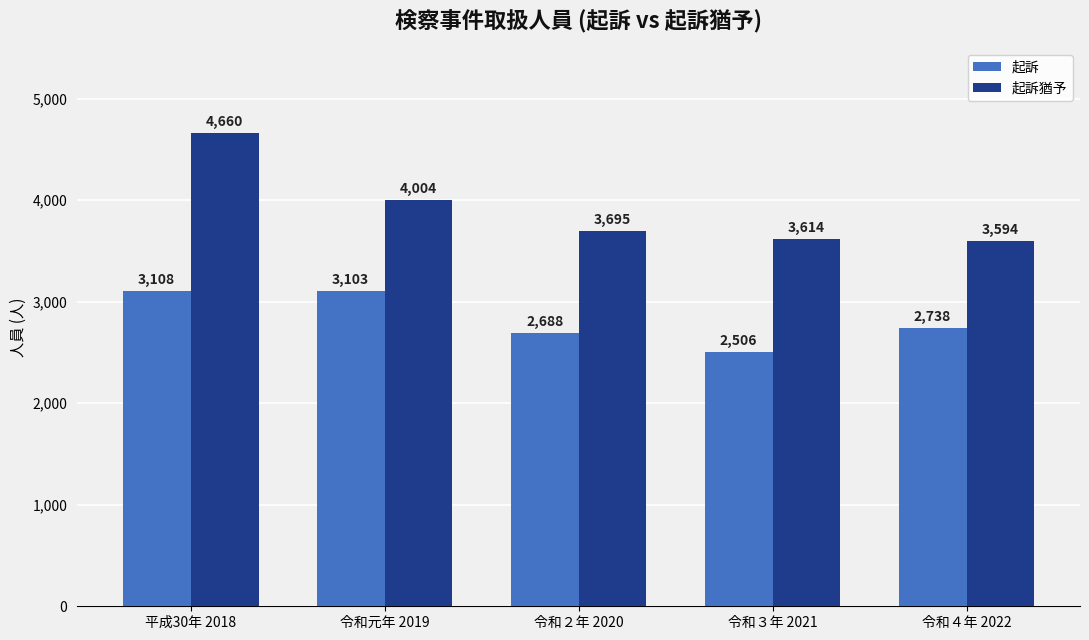

Is it true that 起訴猶予 equals 4004 at 令和元年 2019?

True